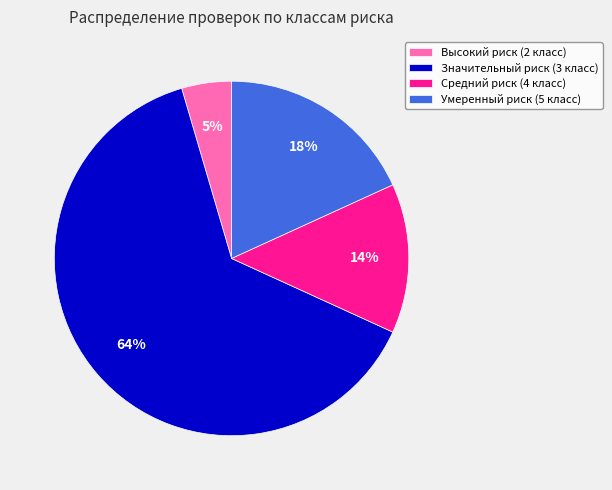

Is Значительный риск (3 класс) the majority of the pie?

Yes